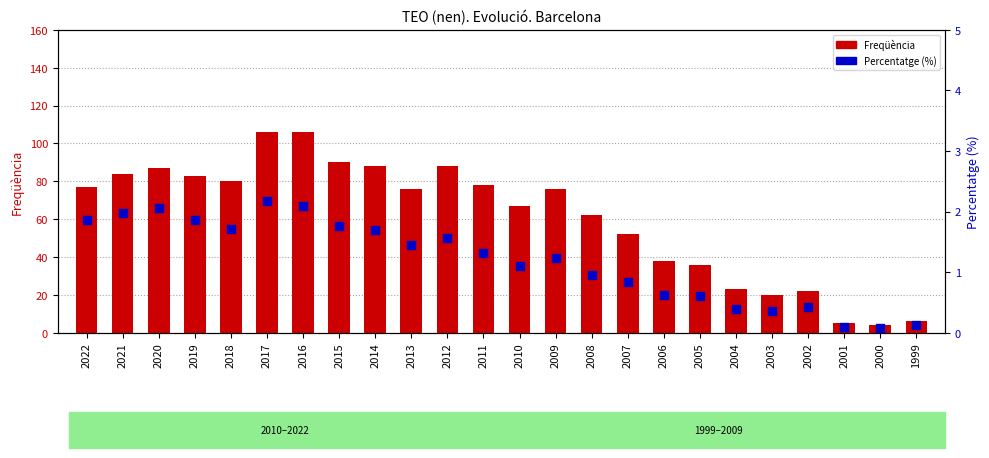

Which series reaches the minimum Y coordinate?

Percentatge (%)